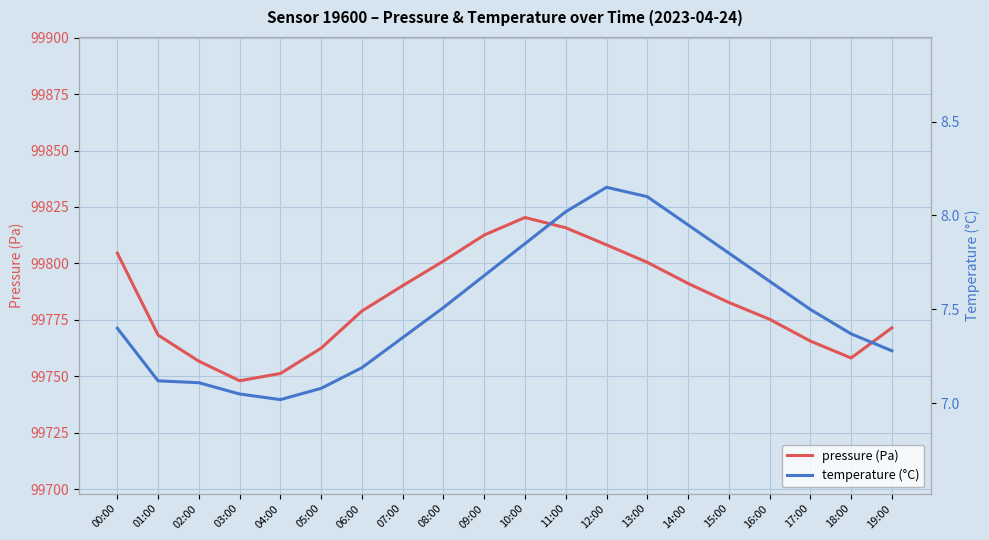

Is the value of pressure (Pa) at 18:00 greater than the value of temperature (°C) at 15:00?

Yes